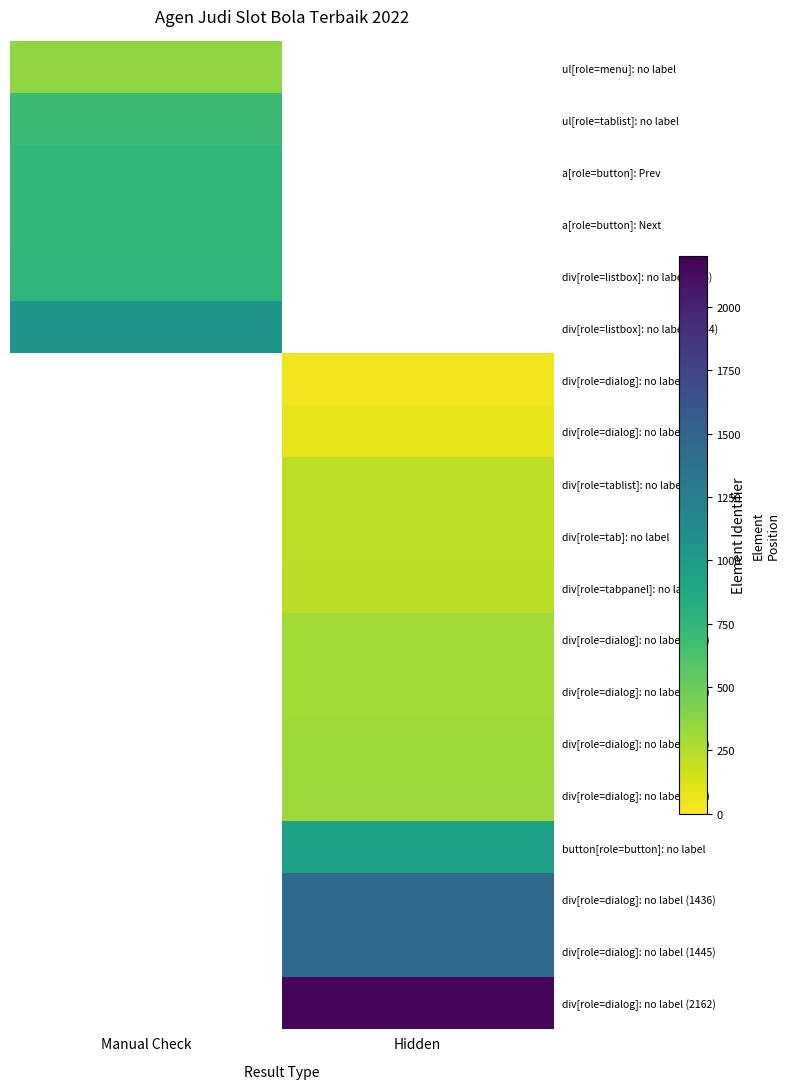

Count the number of categories in the chart.

2